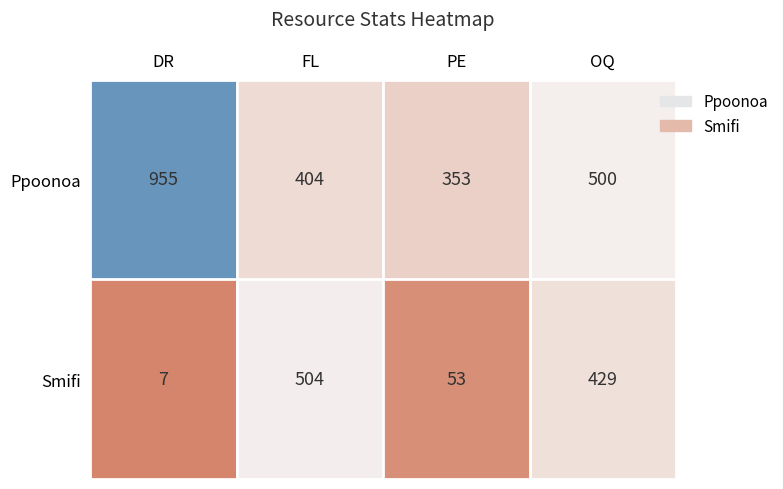

What is the minimum value shown in the chart?

7